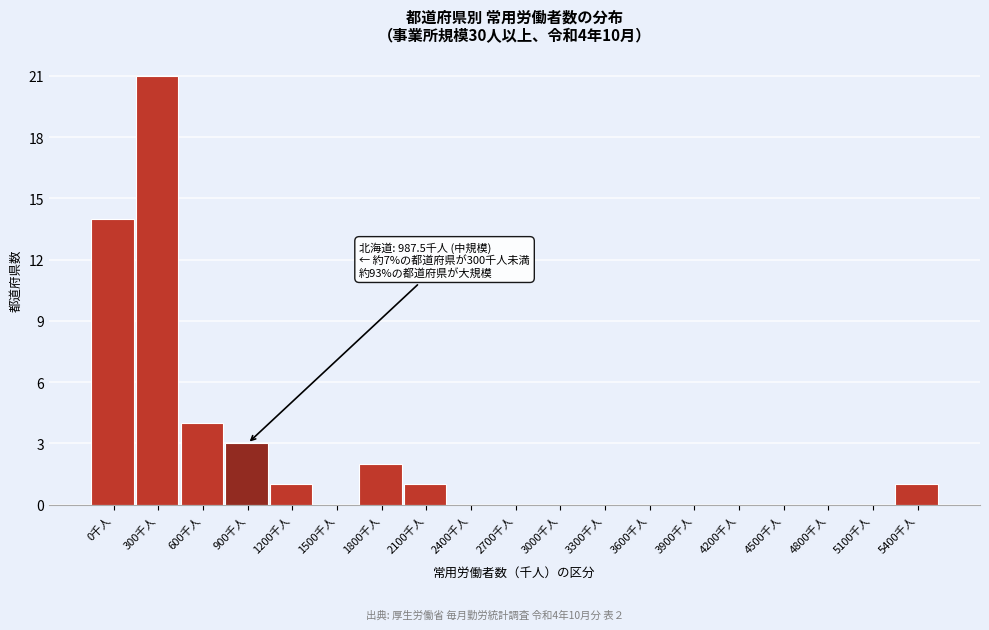

Reading right to left, what are all the values shown in this chart?

5400千人=1	5100千人=0	4800千人=0	4500千人=0	4200千人=0	3900千人=0	3600千人=0	3300千人=0	3000千人=0	2700千人=0	2400千人=0	2100千人=1	1800千人=2	1500千人=0	1200千人=1	900千人=3	600千人=4	300千人=21	0千人=14